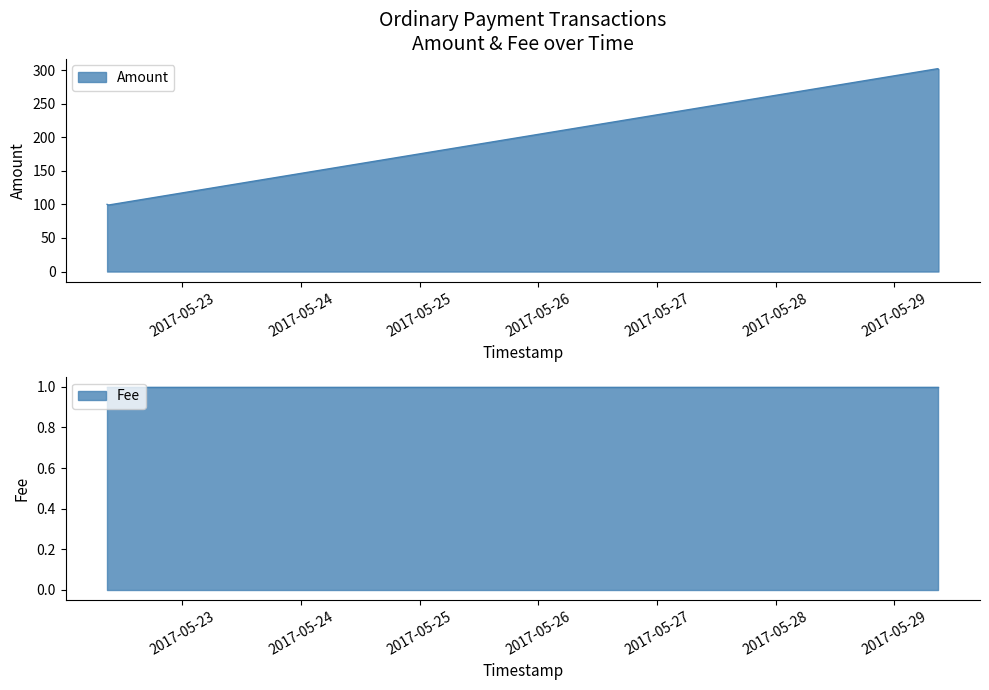

What is the label of the 2nd point from the left?

2017-05-29 08:45:04